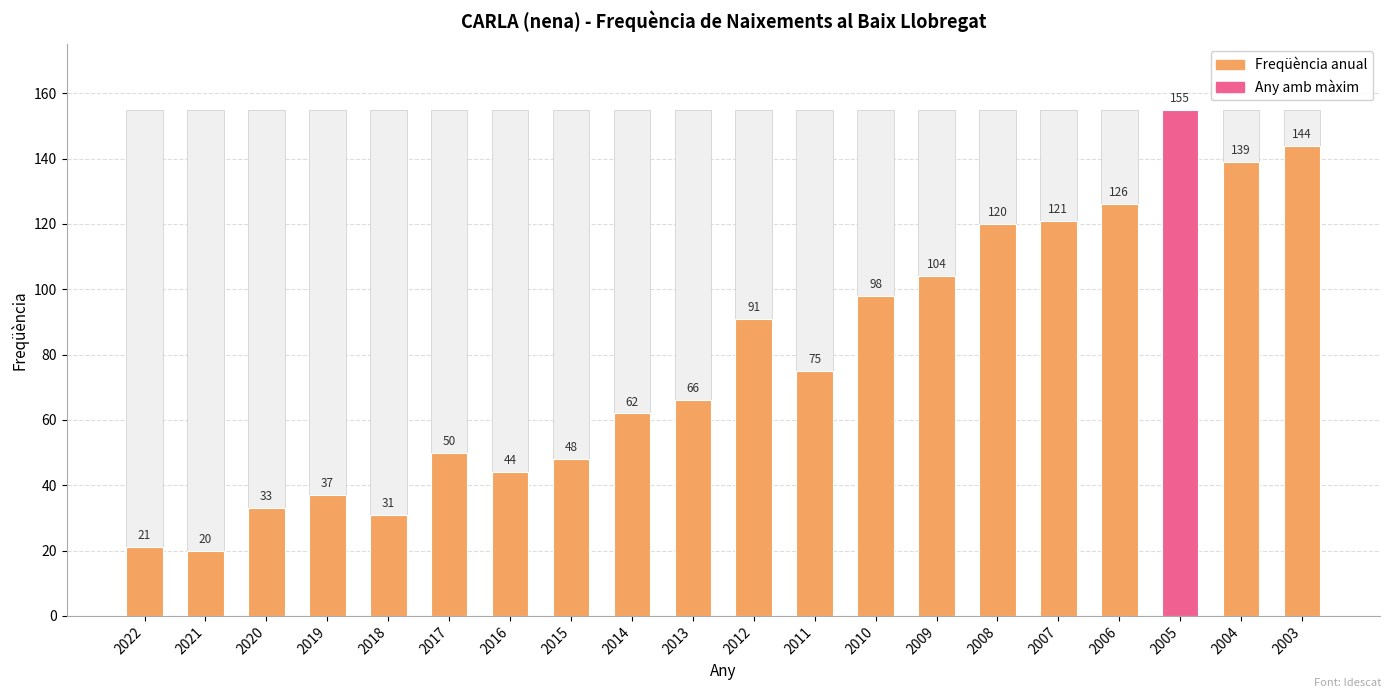

Reading left to right, what are all the values shown in this chart?

21	20	33	37	31	50	44	48	62	66	91	75	98	104	120	121	126	155	139	144